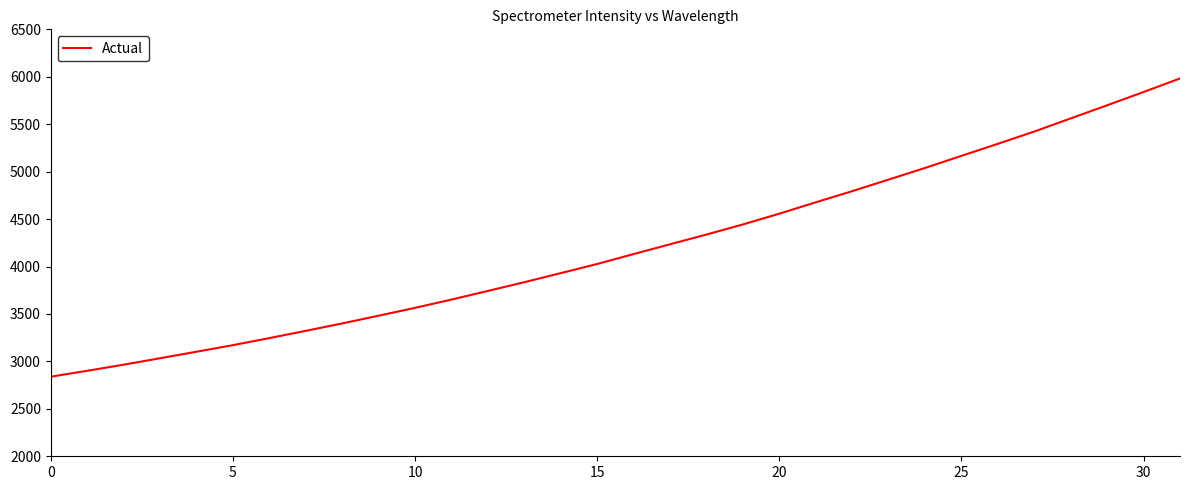

How many series are shown in this chart?

1